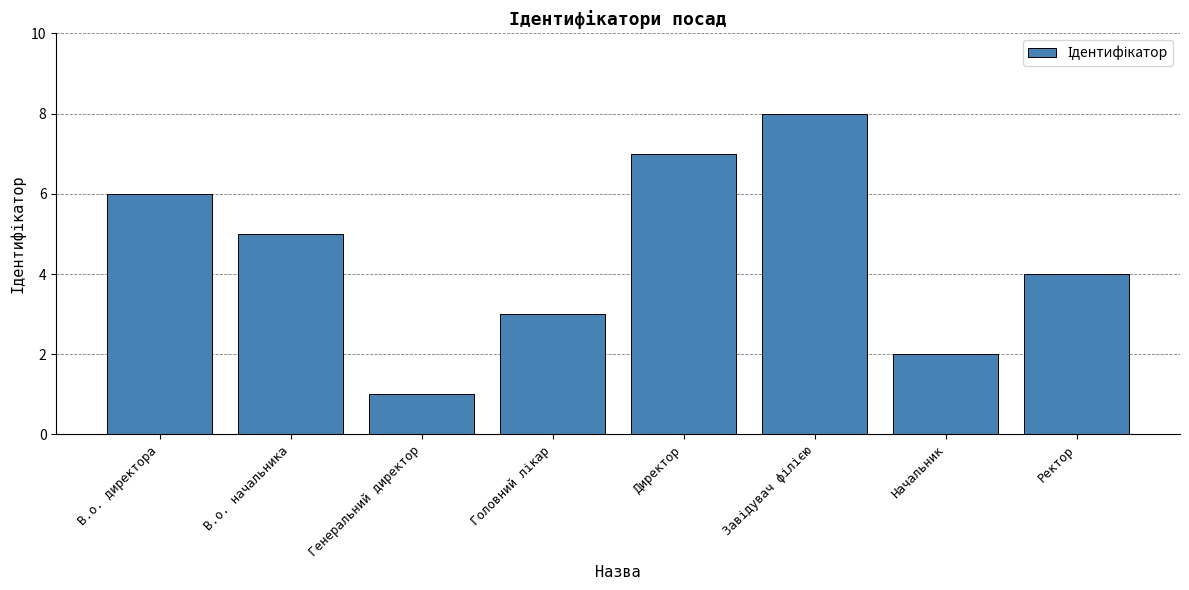

What is the label of the 2nd bar from the left?

В.о. начальника